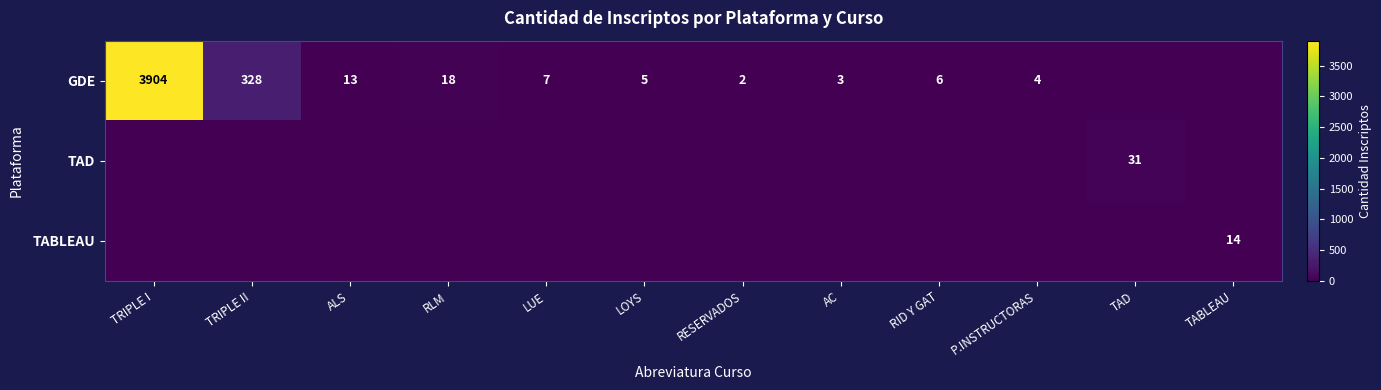

Is it true that GDE equals 31 at RLM?

False